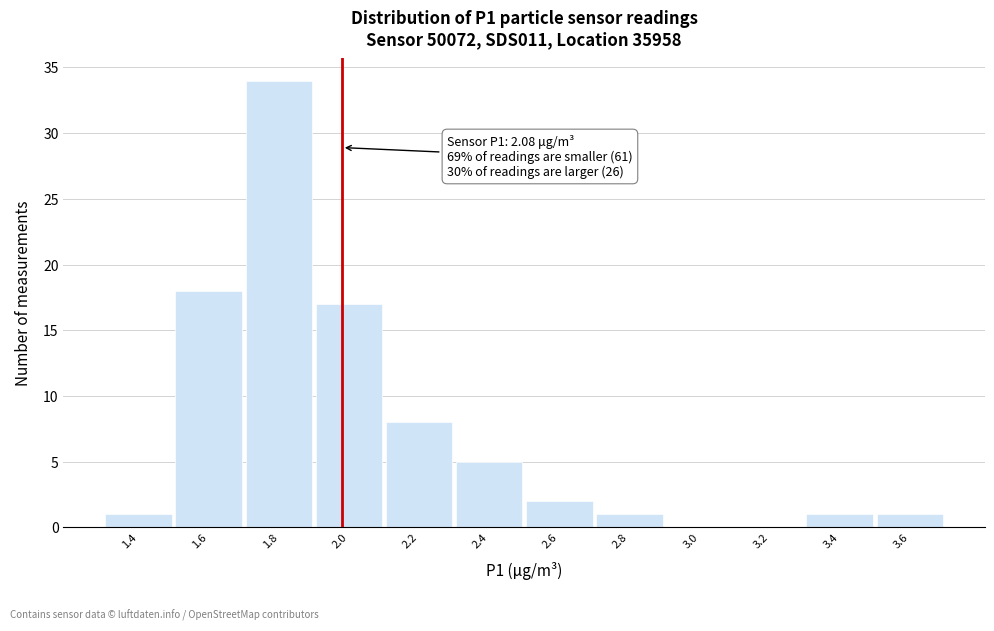

Reading left to right, what are all the values shown in this chart?

1.4=1	1.6=18	1.8=34	2.0=17	2.2=8	2.4=5	2.6=2	2.8=1	3.0=0	3.2=0	3.4=1	3.6=1